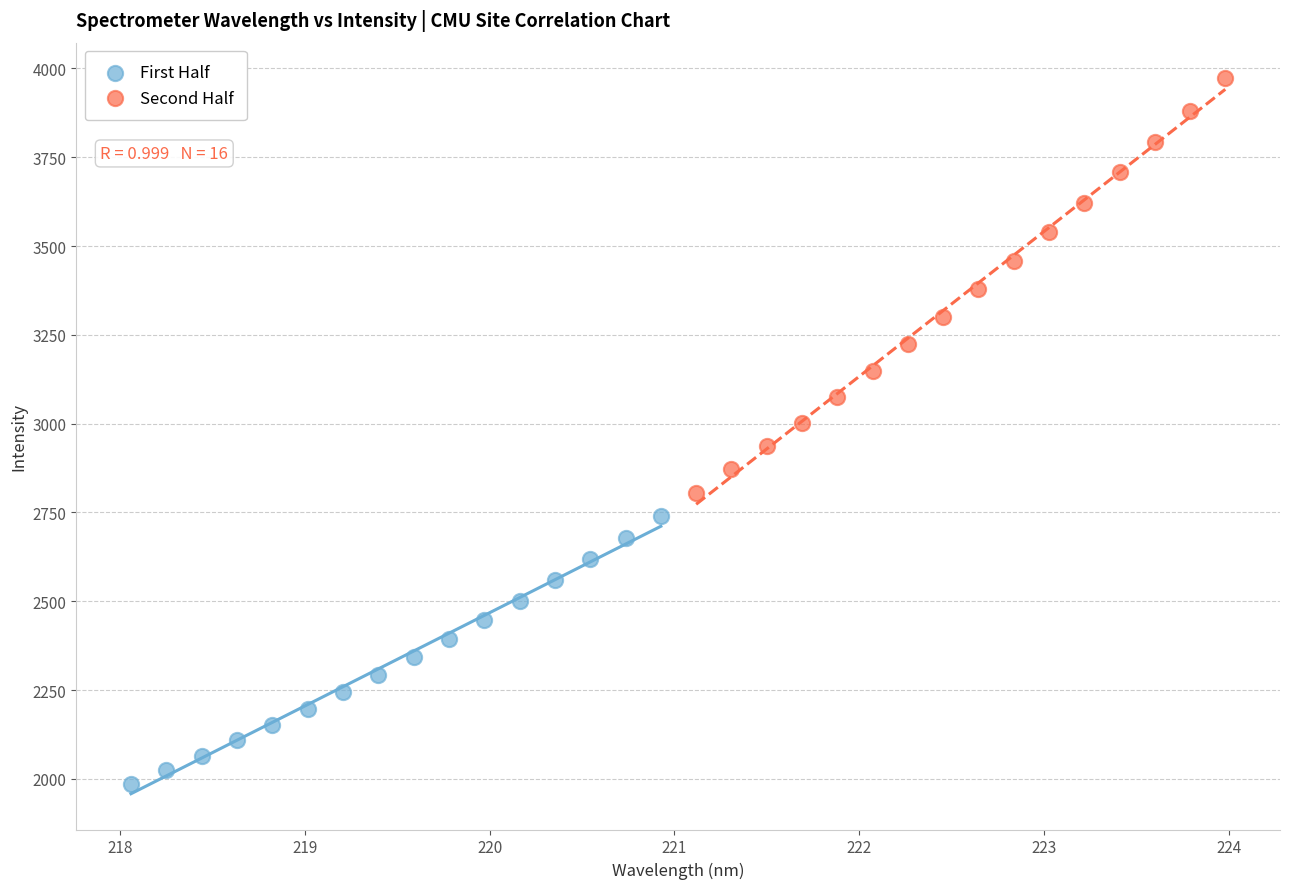

Which series reaches the minimum Y coordinate?

First Half